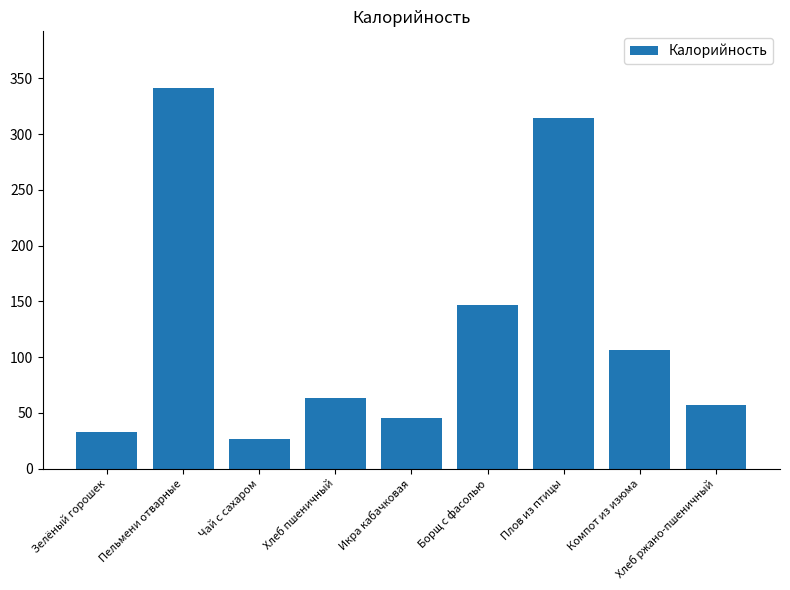

Reading left to right, extract all data points from this chart.

Зелёный горошек=33.0	Пельмени отварные=341.0	Чай с сахаром=26.8	Хлеб пшеничный=63.0	Икра кабачковая=45.0	Борщ с фасолью=147.1	Плов из птицы=314.6	Компот из изюма=106.4	Хлеб ржано-пшеничный=57.0